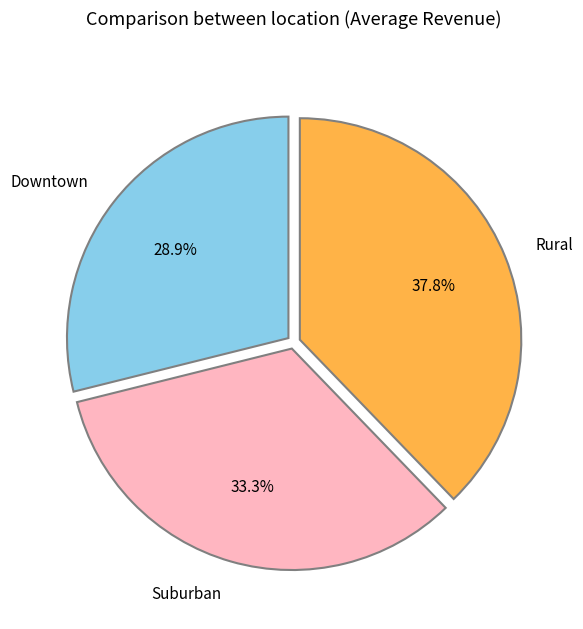

Is there a majority slice in this chart?

No